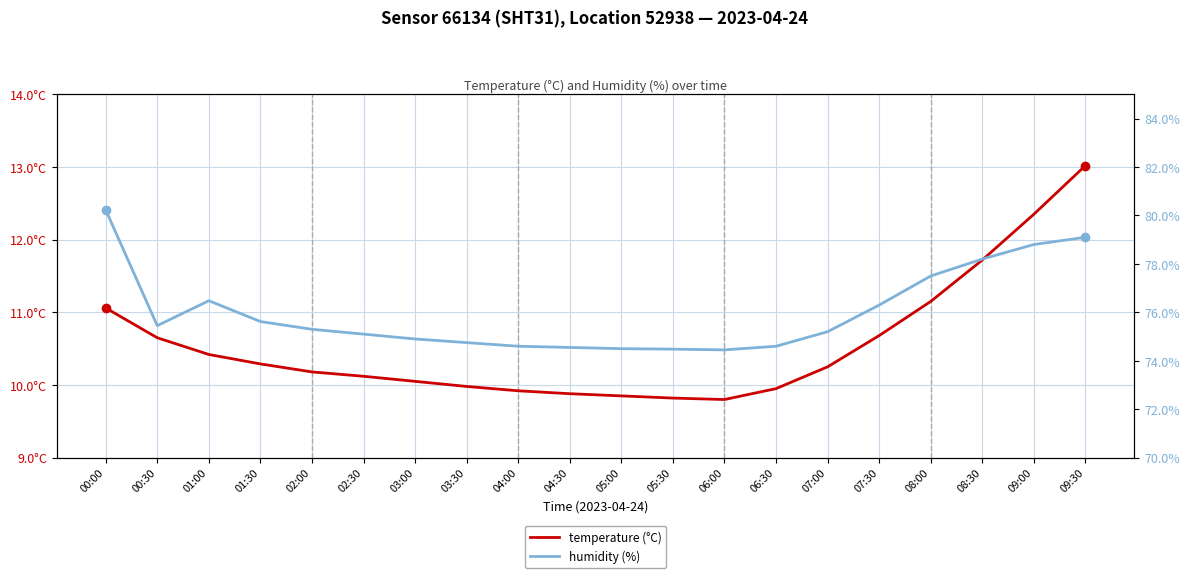

True or false: temperature (°C) and humidity (%) intersect in this chart.

False